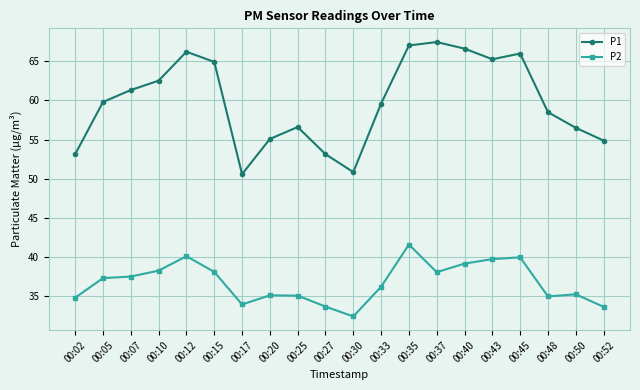

Does the chart display data point markers on the line(s)?

Yes